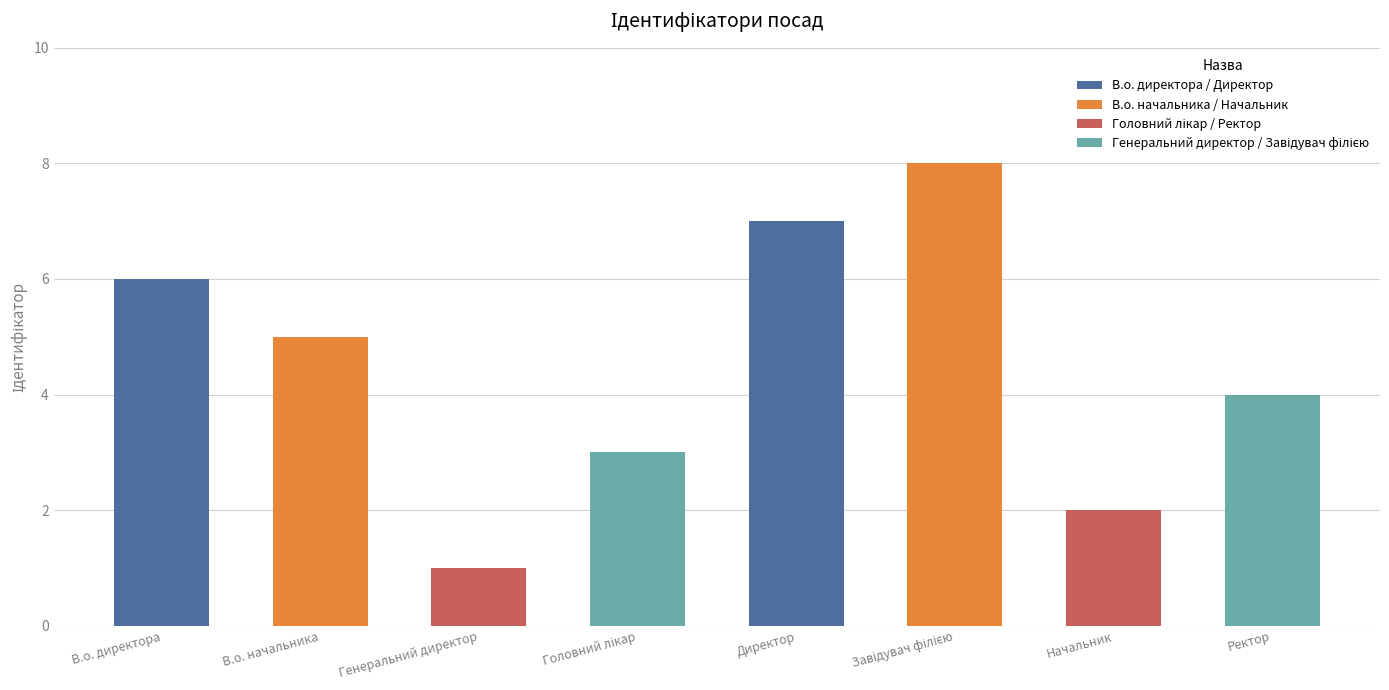

What is the value of the 4th bar from the left?

3